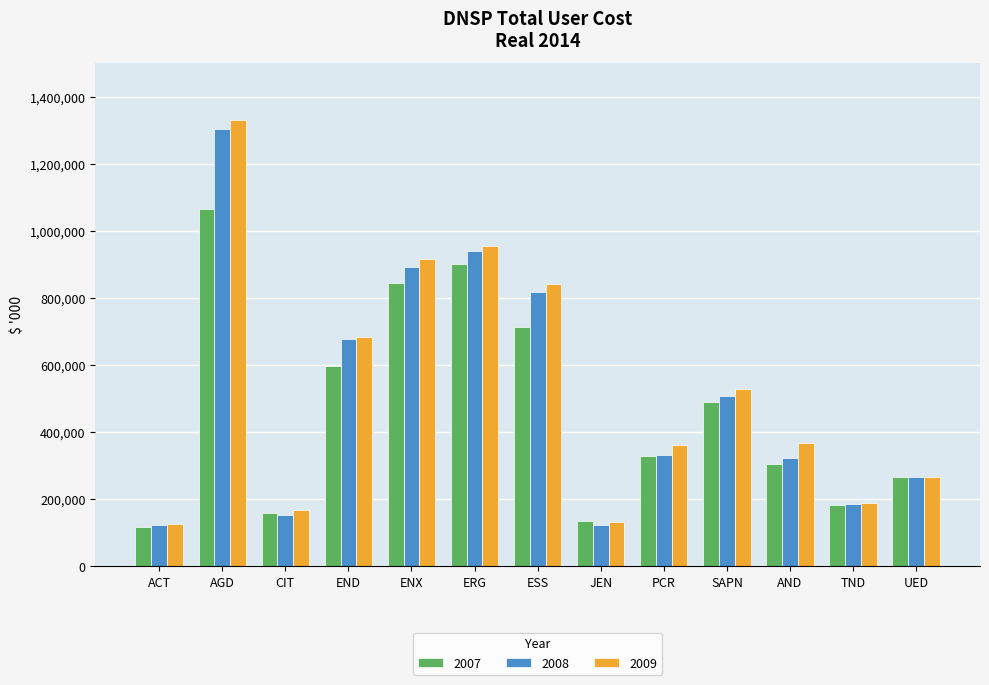

How many data points does each series have?

13